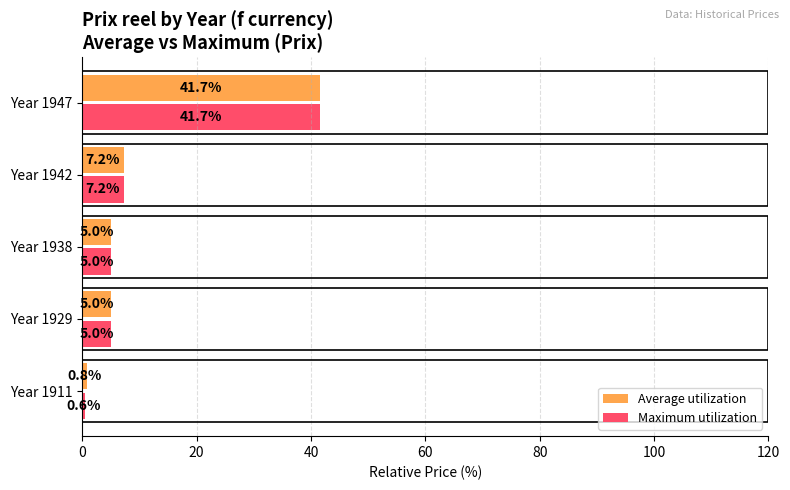

Which series has the widest spread of values?

Maximum utilization